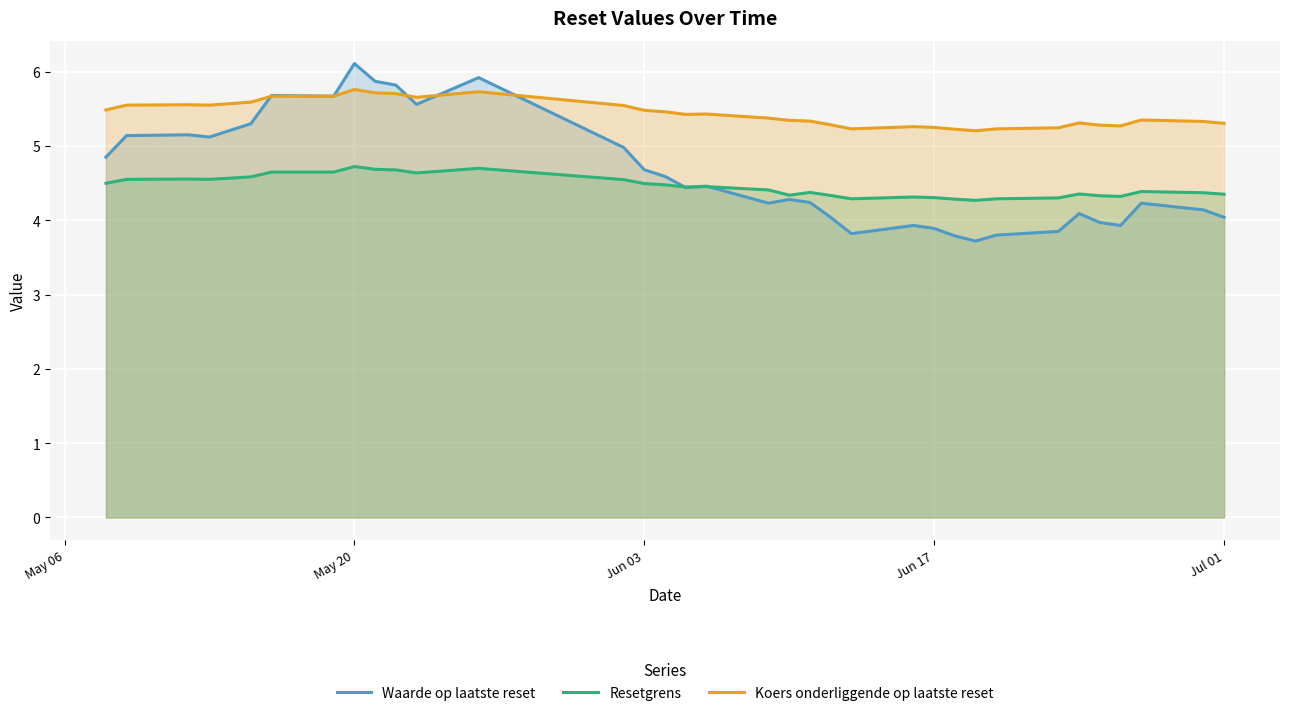

List the series in order of their overall mean, lowest first.

Resetgrens, Waarde op laatste reset, Koers onderliggende op laatste reset